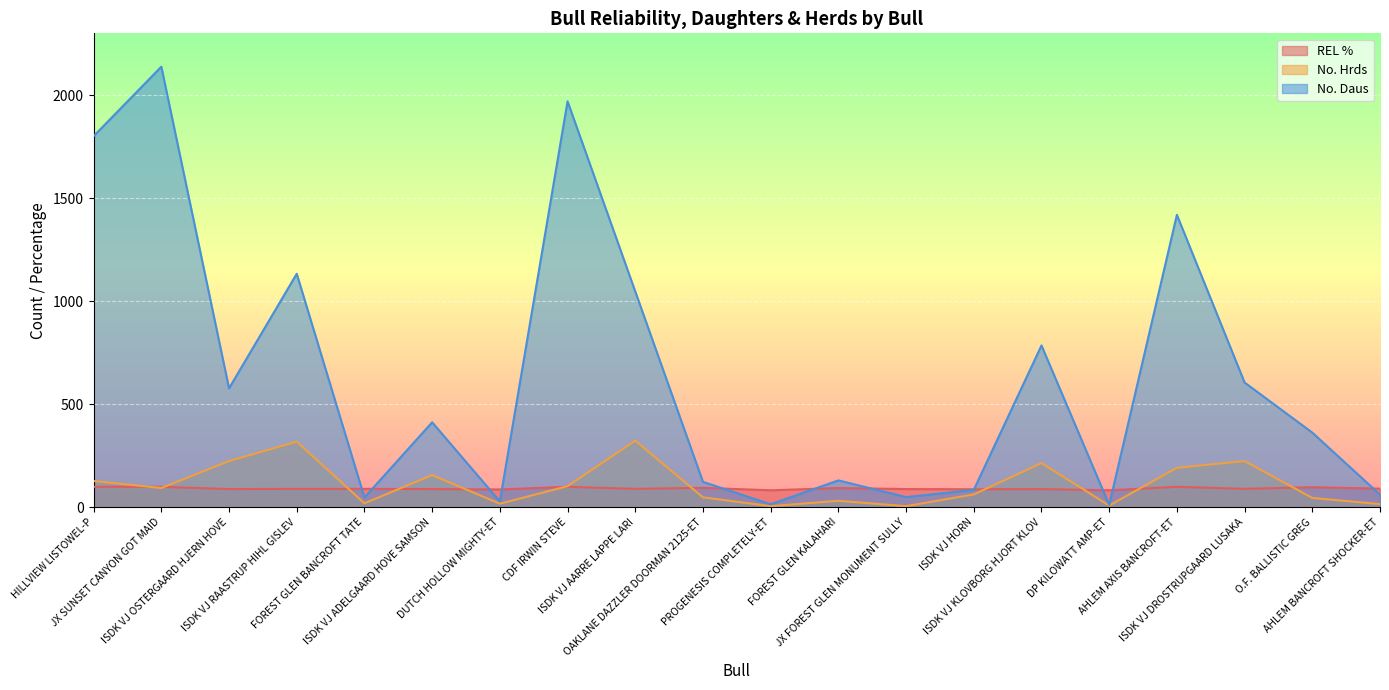

What is the spread (max minus min) of values at FOREST GLEN BANCROFT TATE?

70